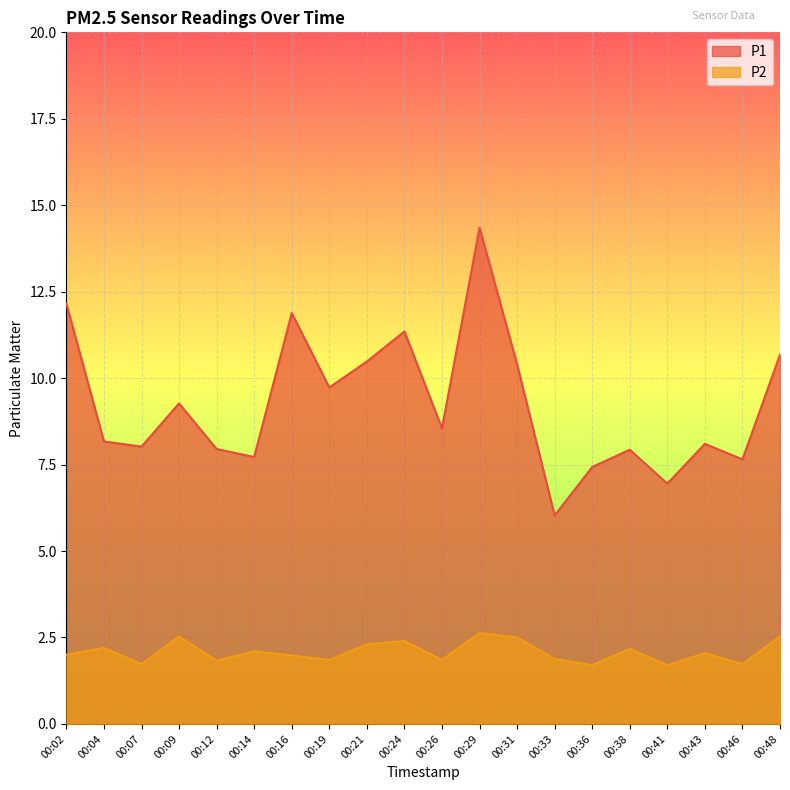

Reading right to left, transcribe all the data shown in this chart.

P1: 00:48=10.7	00:46=7.7	00:43=8.1	00:41=7.0	00:38=7.9	00:36=7.4	00:33=6.0	00:31=10.4	00:29=14.3	00:26=8.6	00:24=11.3	00:21=10.5	00:19=9.7	00:16=11.9	00:14=7.7	00:12=8.0	00:09=9.3	00:07=8.0	00:04=8.2	00:02=12.2
P2: 00:48=2.5	00:46=1.7	00:43=2.0	00:41=1.7	00:38=2.2	00:36=1.7	00:33=1.9	00:31=2.5	00:29=2.6	00:26=1.9	00:24=2.4	00:21=2.3	00:19=1.9	00:16=2.0	00:14=2.1	00:12=1.8	00:09=2.5	00:07=1.7	00:04=2.2	00:02=2.0